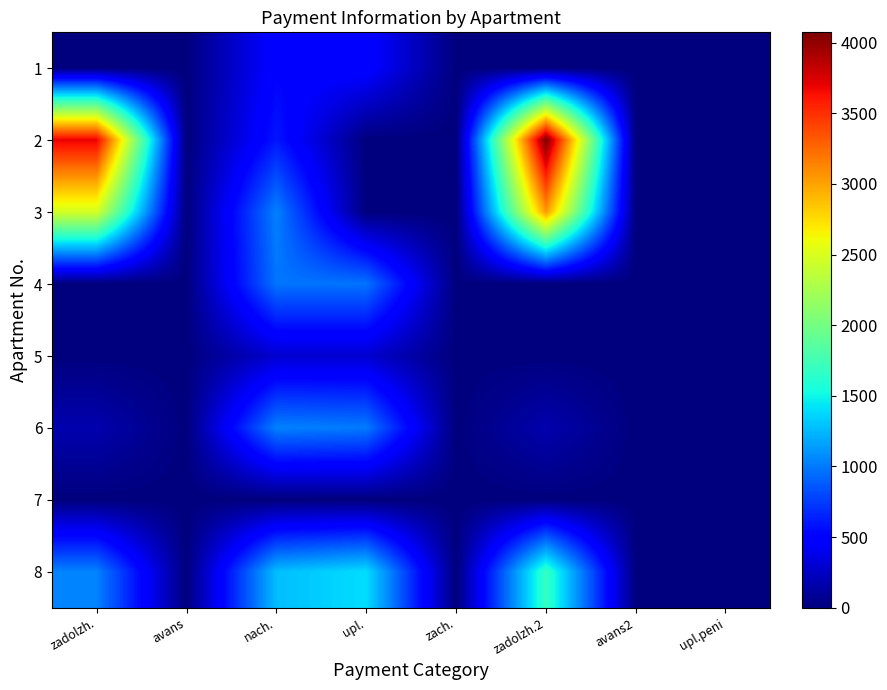

Which series has the largest range (max minus min)?

2